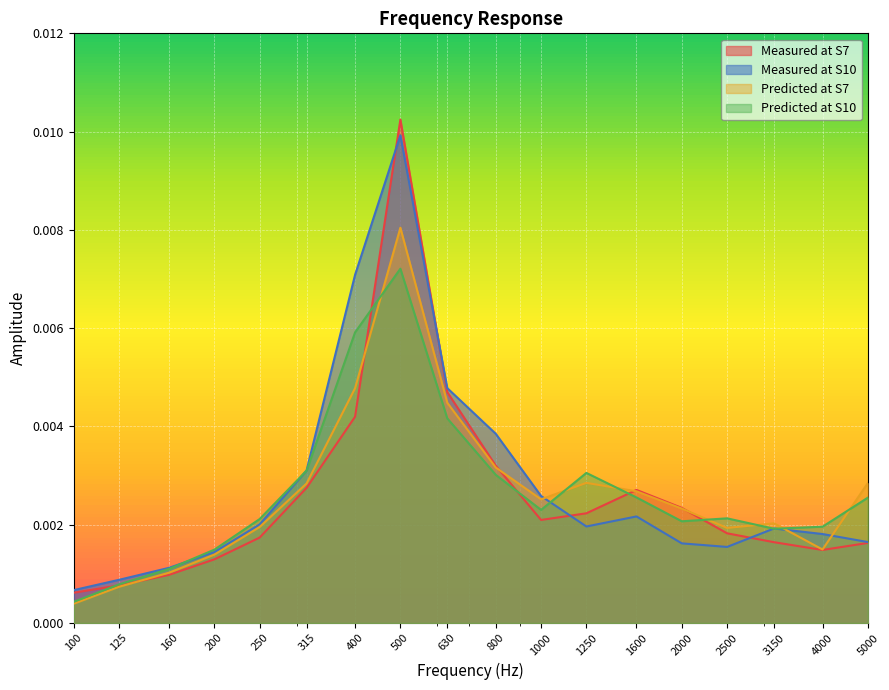

Reading left to right, extract all data points from this chart.

Measured at S7: 100=0.0	125=0.0	160=0.0	200=0.0	250=0.0	315=0.0	400=0.0	500=0.0	630=0.0	800=0.0	1000=0.0	1250=0.0	1600=0.0	2000=0.0	2500=0.0	3150=0.0	4000=0.0	5000=0.0
Measured at S10: 100=0.0	125=0.0	160=0.0	200=0.0	250=0.0	315=0.0	400=0.0	500=0.0	630=0.0	800=0.0	1000=0.0	1250=0.0	1600=0.0	2000=0.0	2500=0.0	3150=0.0	4000=0.0	5000=0.0
Predicted at S7: 100=0.0	125=0.0	160=0.0	200=0.0	250=0.0	315=0.0	400=0.0	500=0.0	630=0.0	800=0.0	1000=0.0	1250=0.0	1600=0.0	2000=0.0	2500=0.0	3150=0.0	4000=0.0	5000=0.0
Predicted at S10: 100=0.0	125=0.0	160=0.0	200=0.0	250=0.0	315=0.0	400=0.0	500=0.0	630=0.0	800=0.0	1000=0.0	1250=0.0	1600=0.0	2000=0.0	2500=0.0	3150=0.0	4000=0.0	5000=0.0